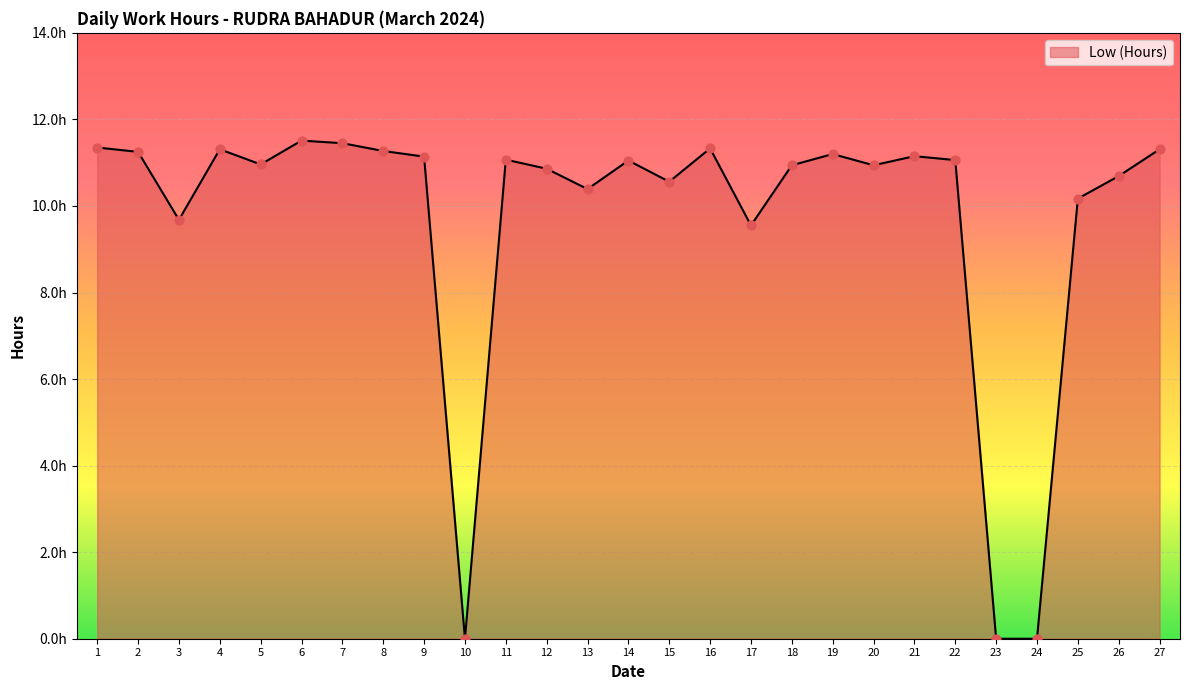

What is the change in value from 5 to 6?

+0.5